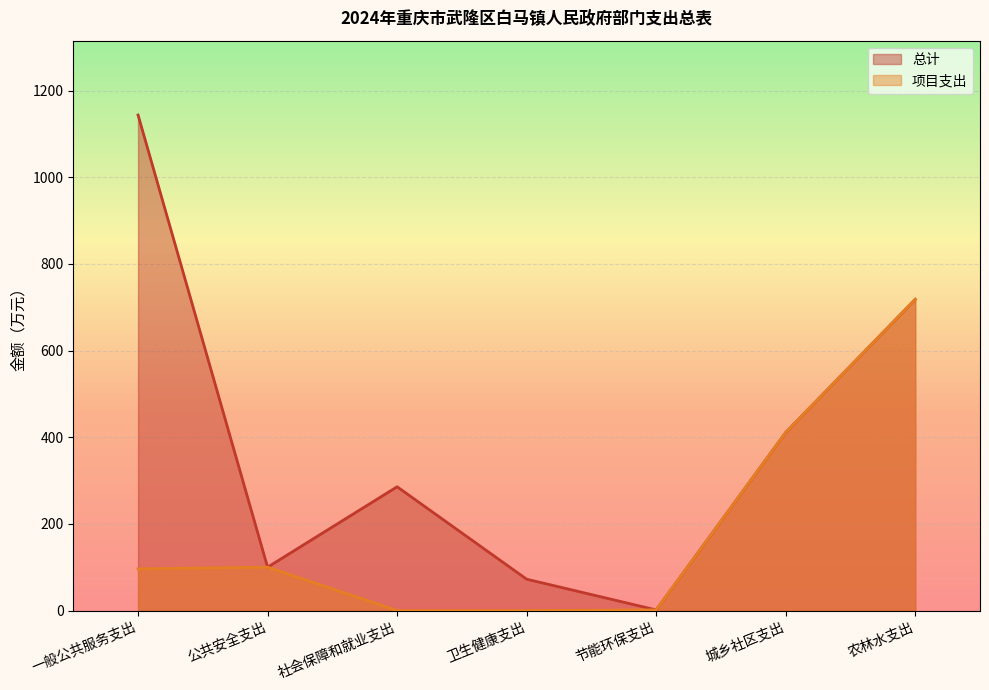

Which has a higher value, 节能环保支出 or 城乡社区支出?

城乡社区支出